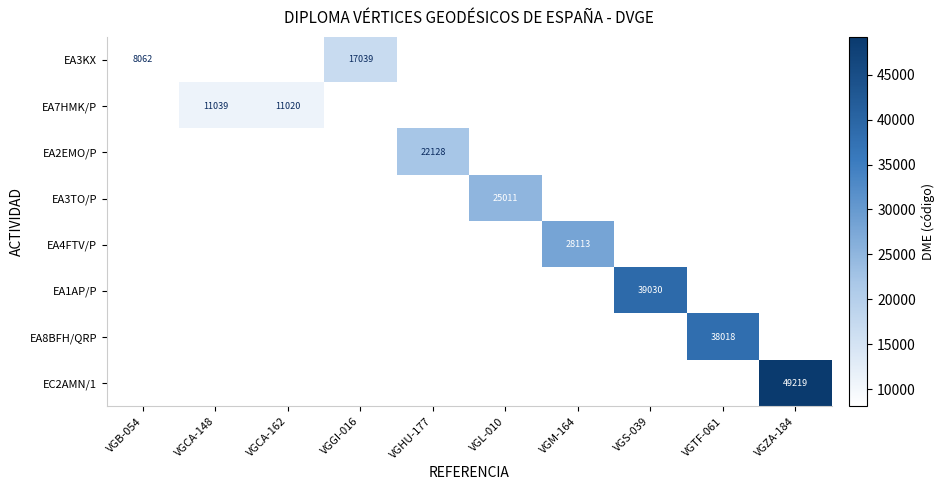

At how many categories does at least one series exceed 11622?

7